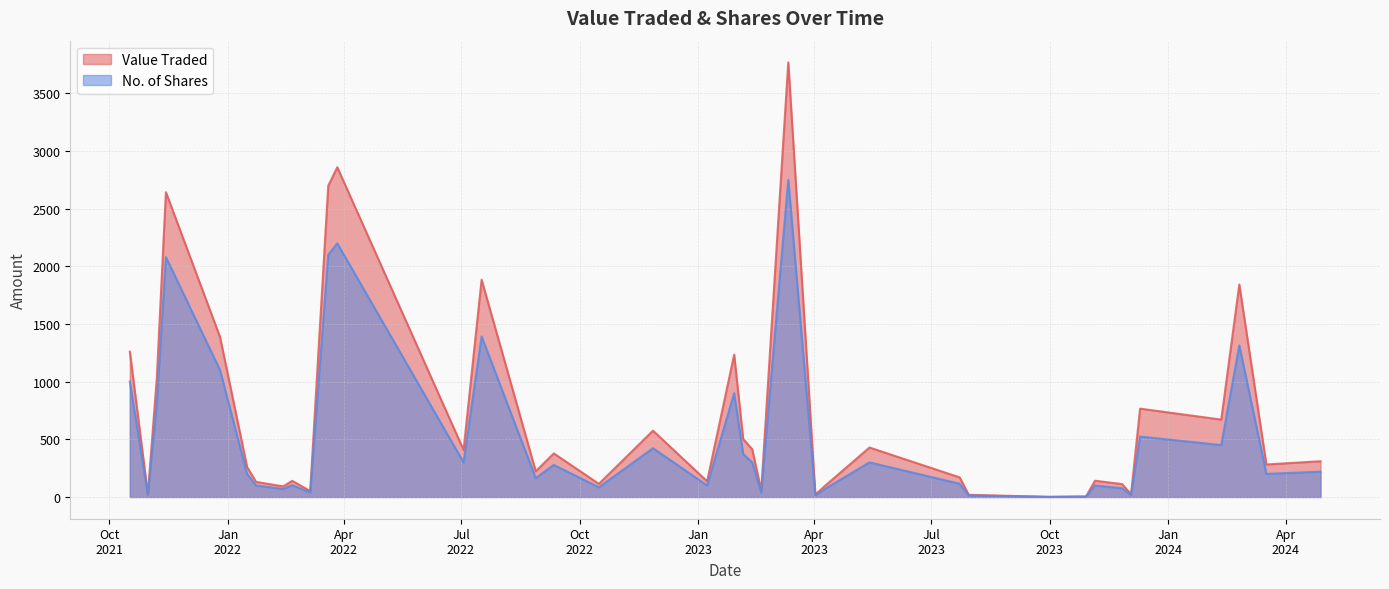

What is the highest value of the Value Traded series?

3768